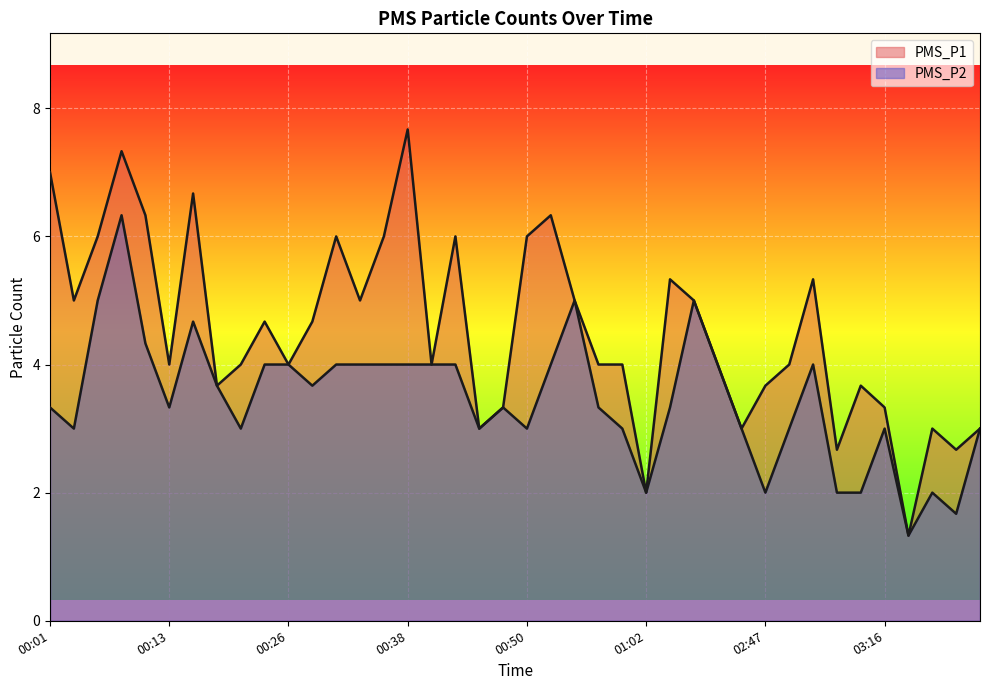

Which series has the widest spread of values?

PMS_P1